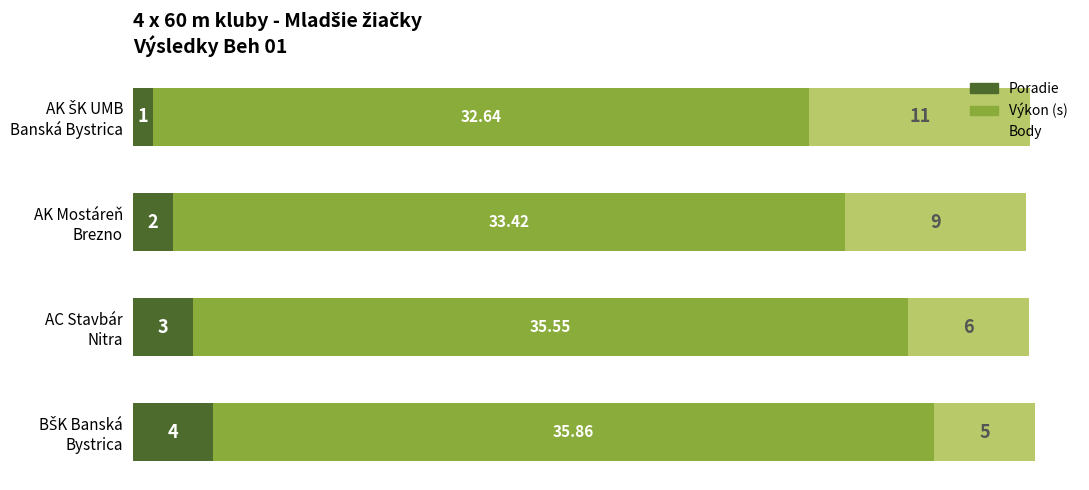

How many series are shown in this chart?

3